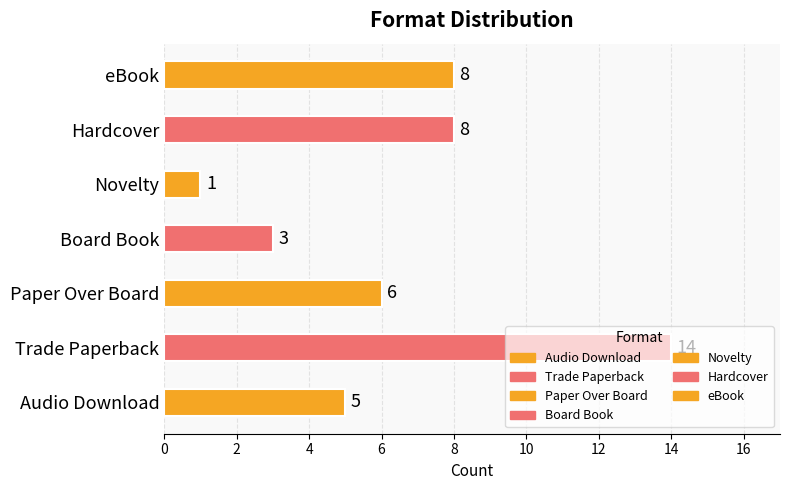

What is the average value?

6